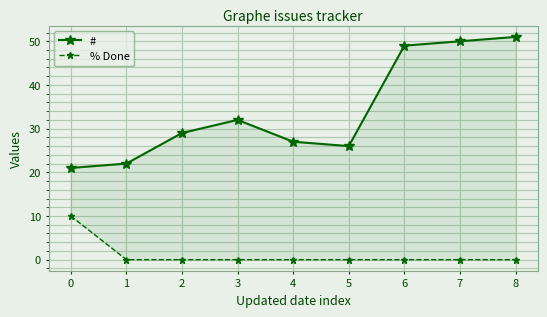

Reading left to right, extract all data points from this chart.

#: 21	22	29	32	27	26	49	50	51
% Done: 10	0	0	0	0	0	0	0	0